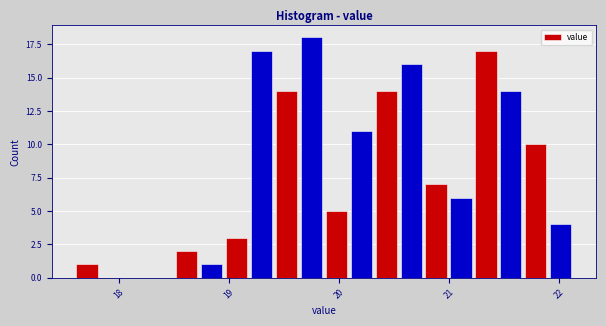

Read against the x-axis, roughly where is the centre of the tallest bar?

19.8